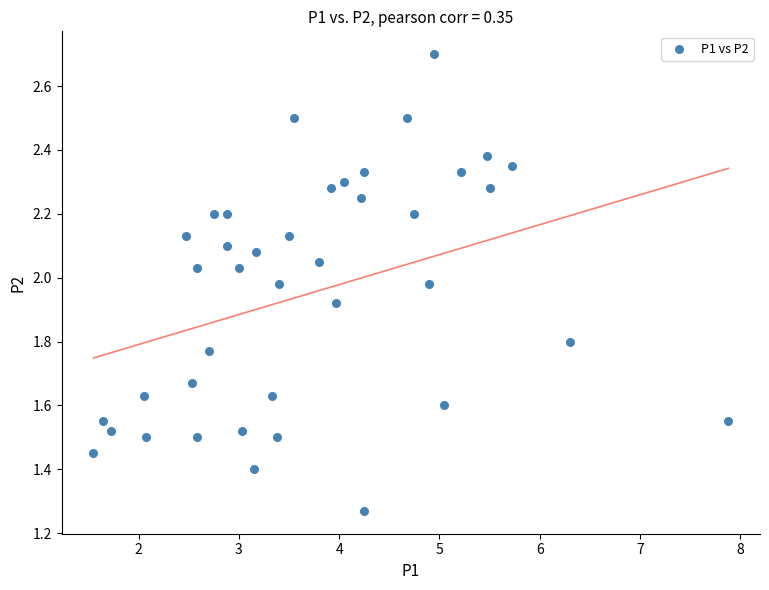

What is the range of X values (max minus min)?

6.3